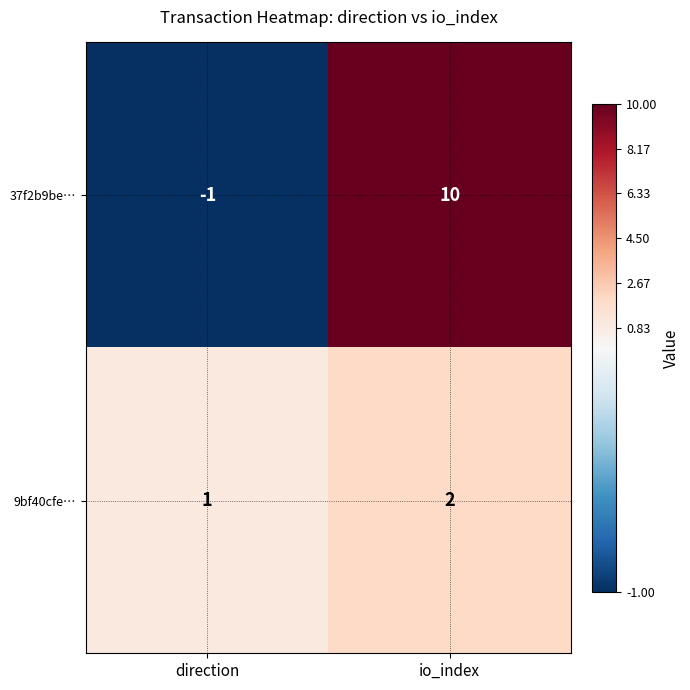

At which label is 9bf40cfe… closest to 1?

direction